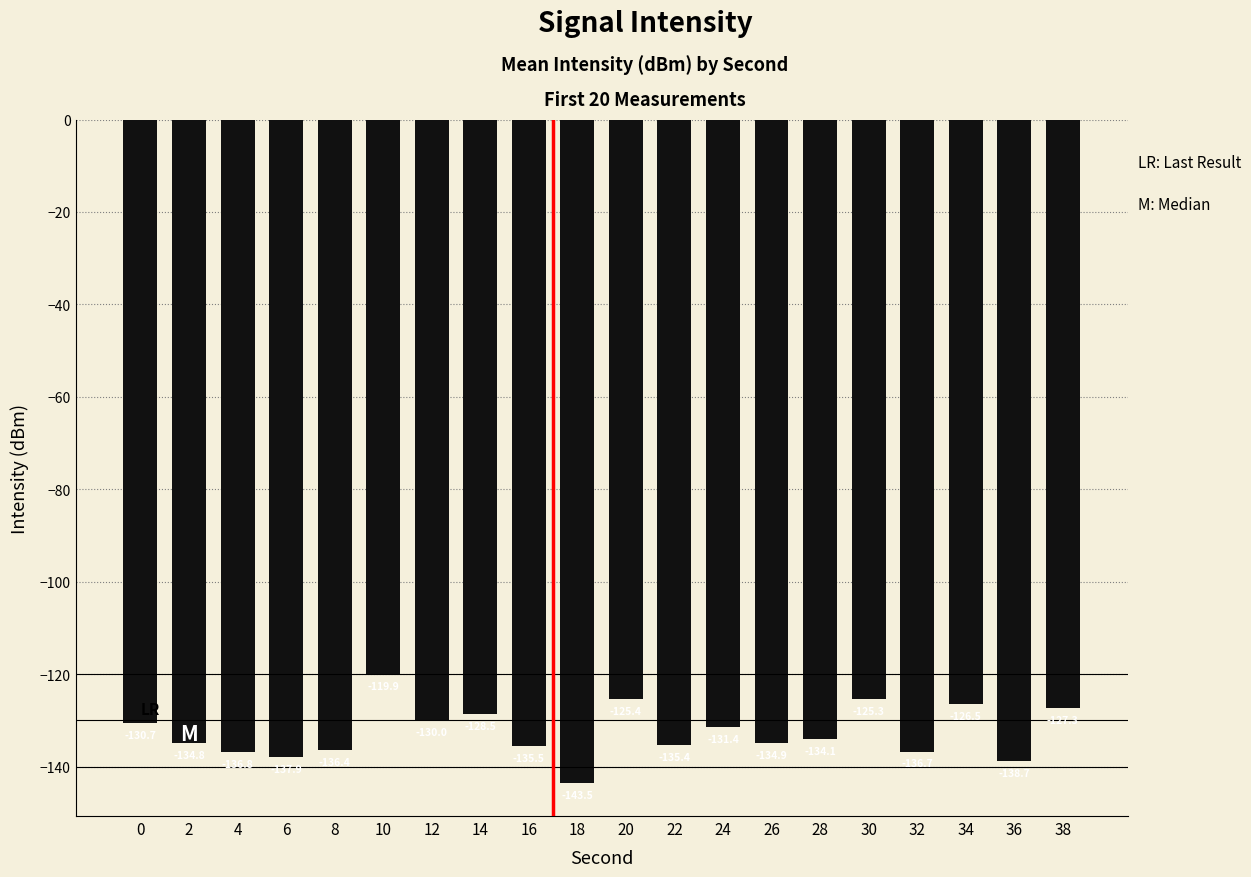

How many categories are shown in the chart?

20